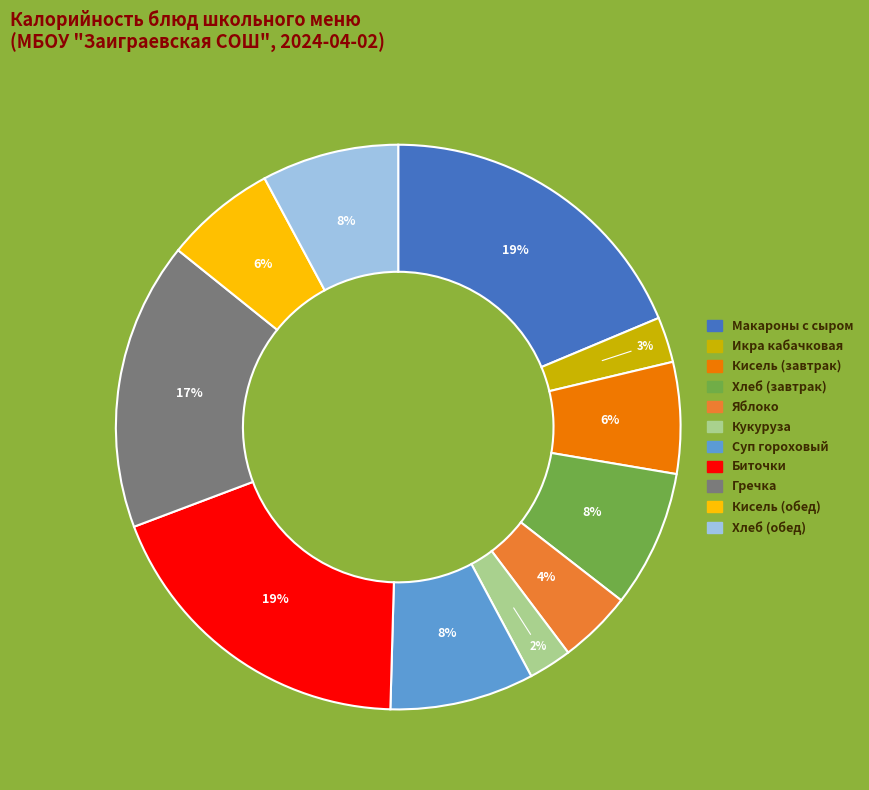

To the nearest percent, what is the combined percentage of Макароны с сыром and Яблоко?

23%